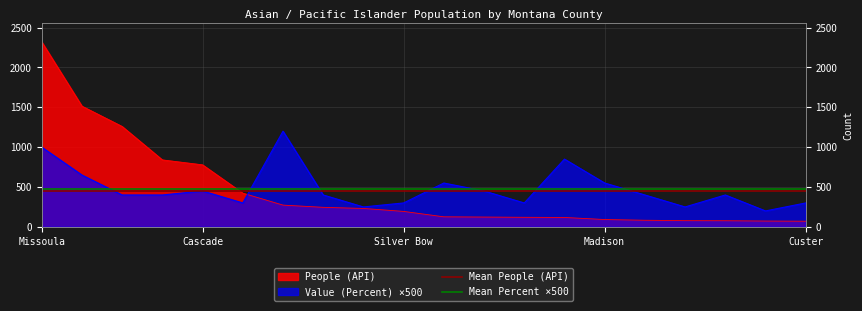

At which category is the sum across all series the highest?

Missoula